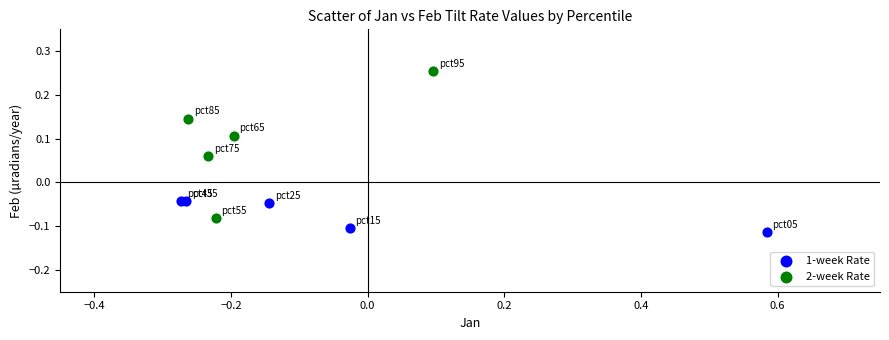

Which series has the largest Y range (max minus min)?

2-week Rate